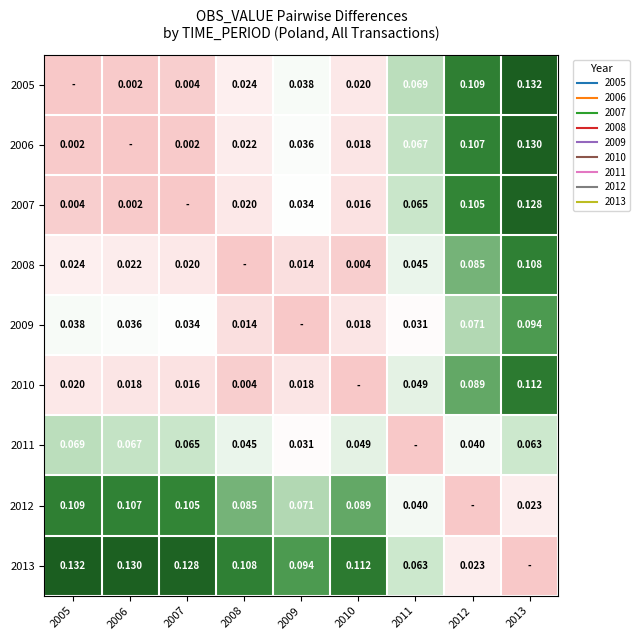

Which series has the largest range (max minus min)?

2005